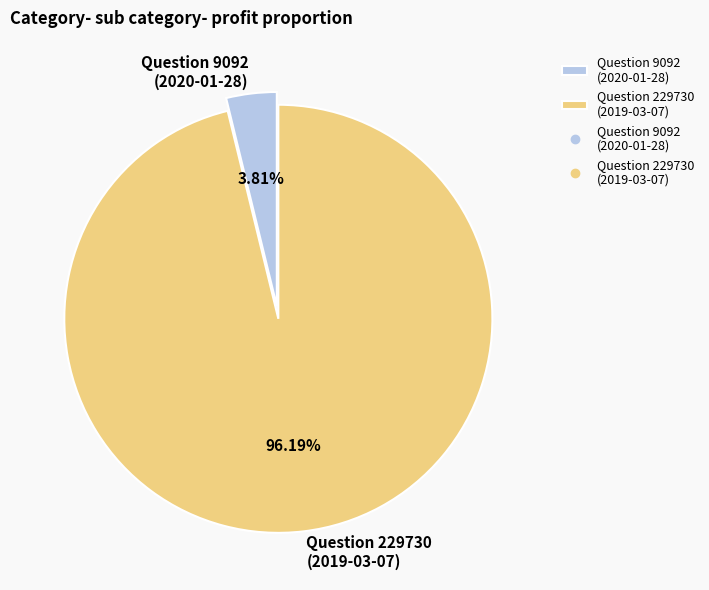

Which category accounts for the majority?

Question 229730 (2019-03-07)